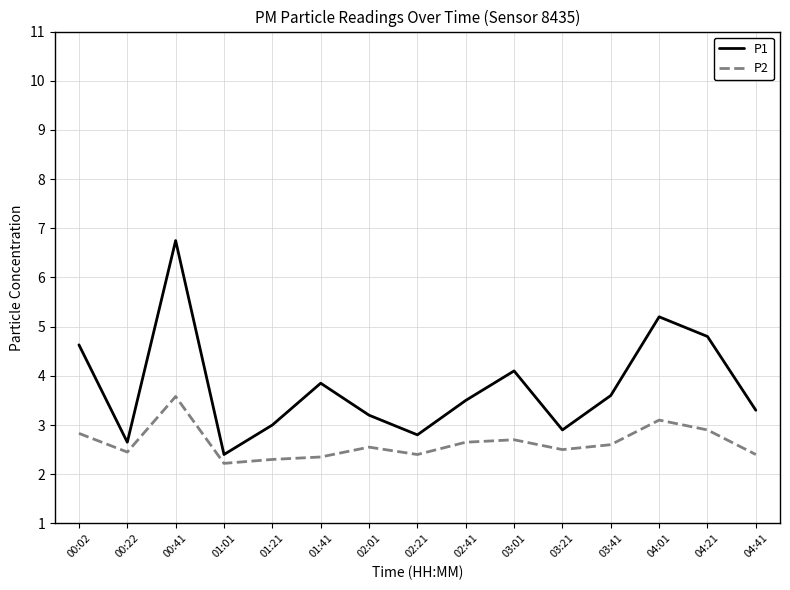

True or false: P2 and P1 intersect in this chart.

False